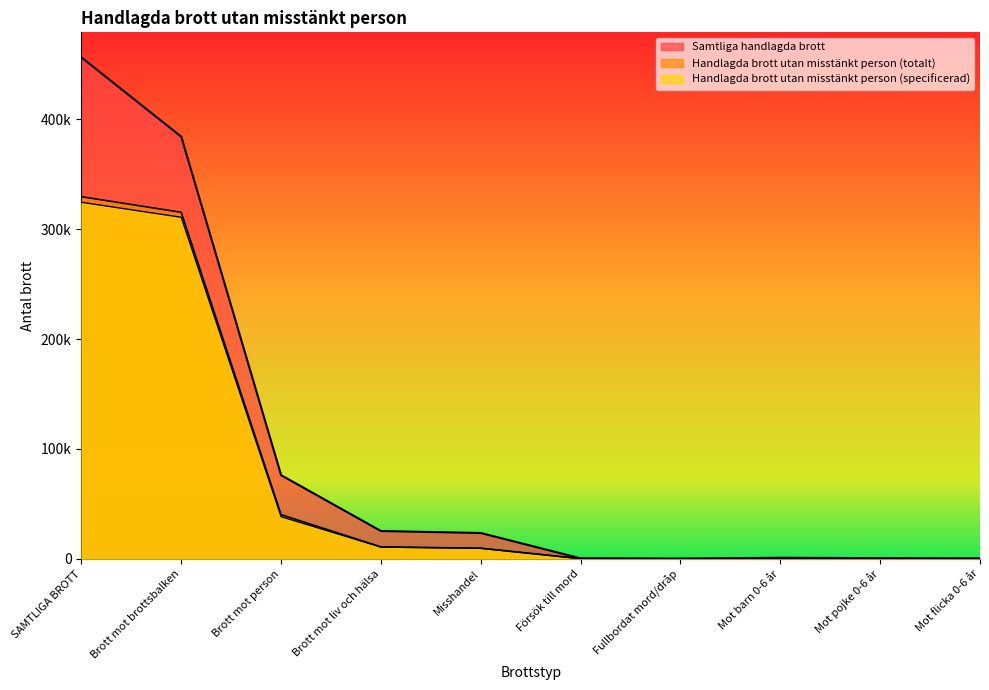

In Handlagda brott utan misstänkt person (specificerad), how many points are lower than both neighbors (excluding endpoints)?

1